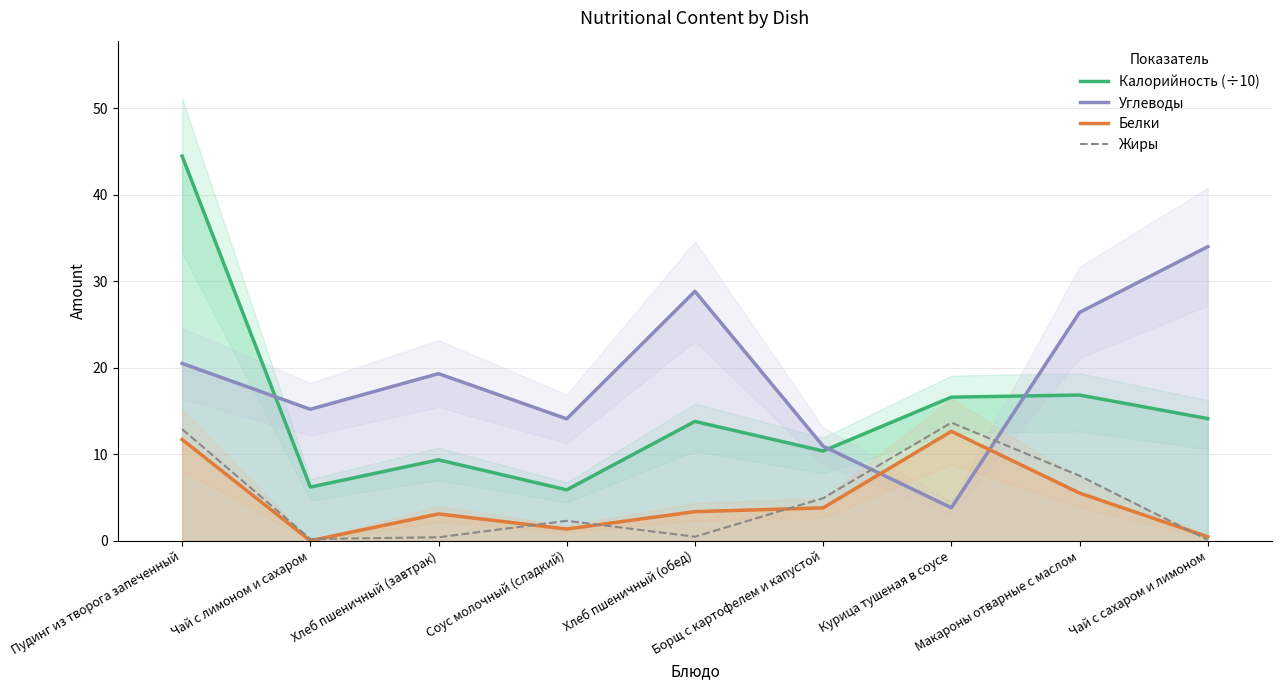

Which series has the largest total across all categories?

Углеводы